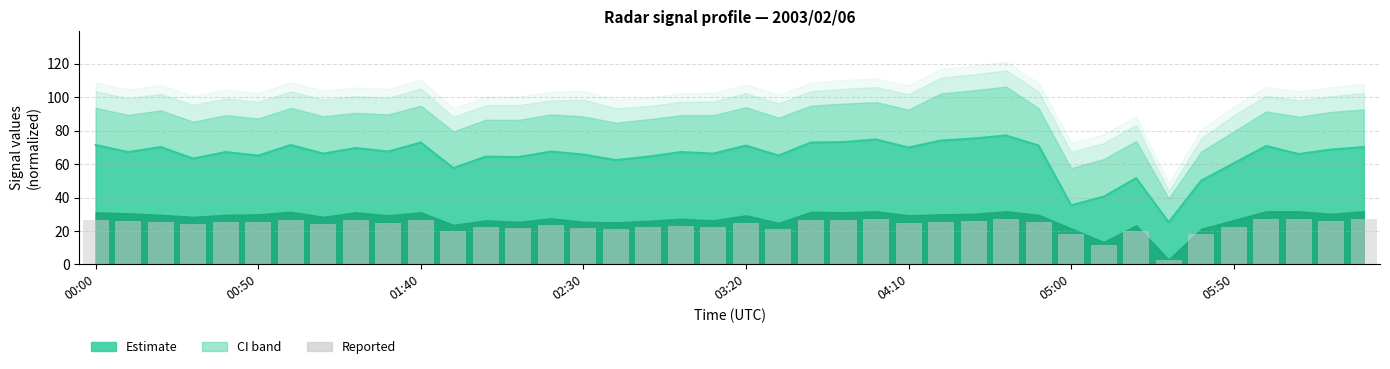

Is it true that the value at 14 is 36.2?

False